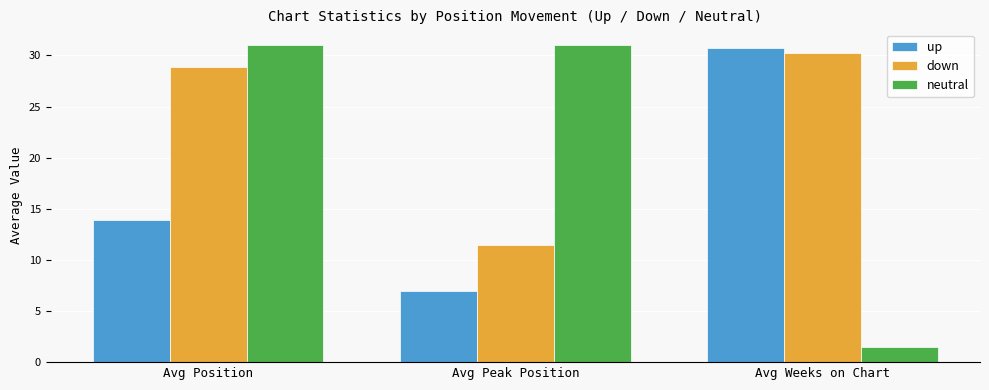

Is it true that neutral equals 9.1 at Avg Peak Position?

False